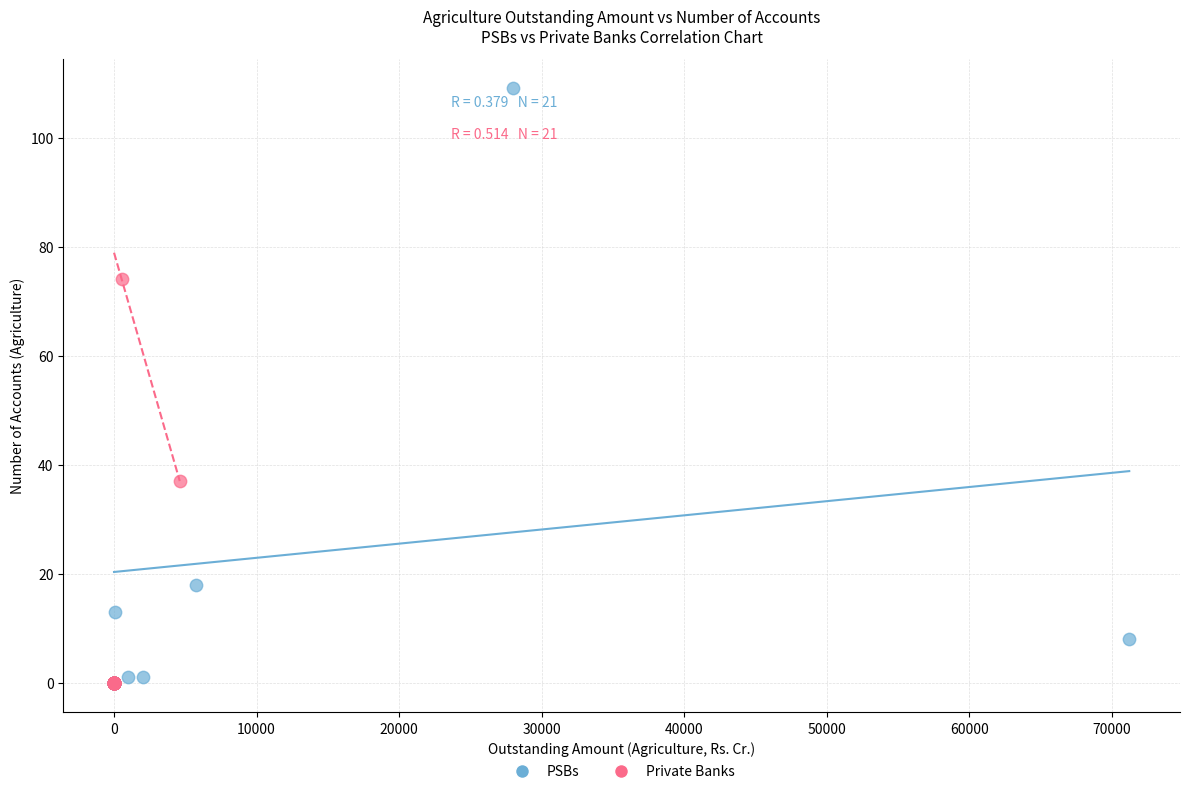

Which series has the largest Y range (max minus min)?

PSBs